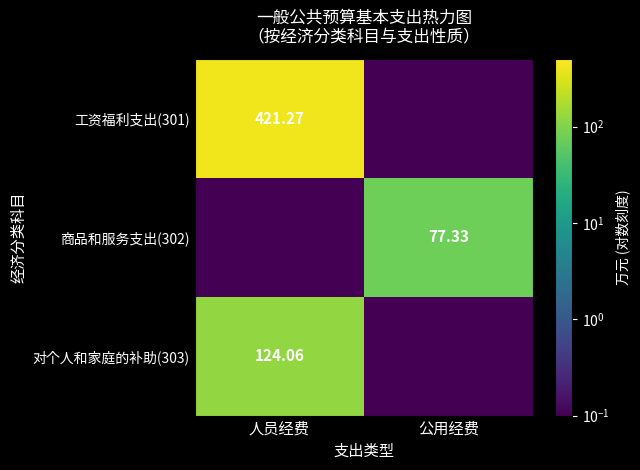

The value of 工资福利支出(301) at 公用经费 is 0.0. True or false?

False